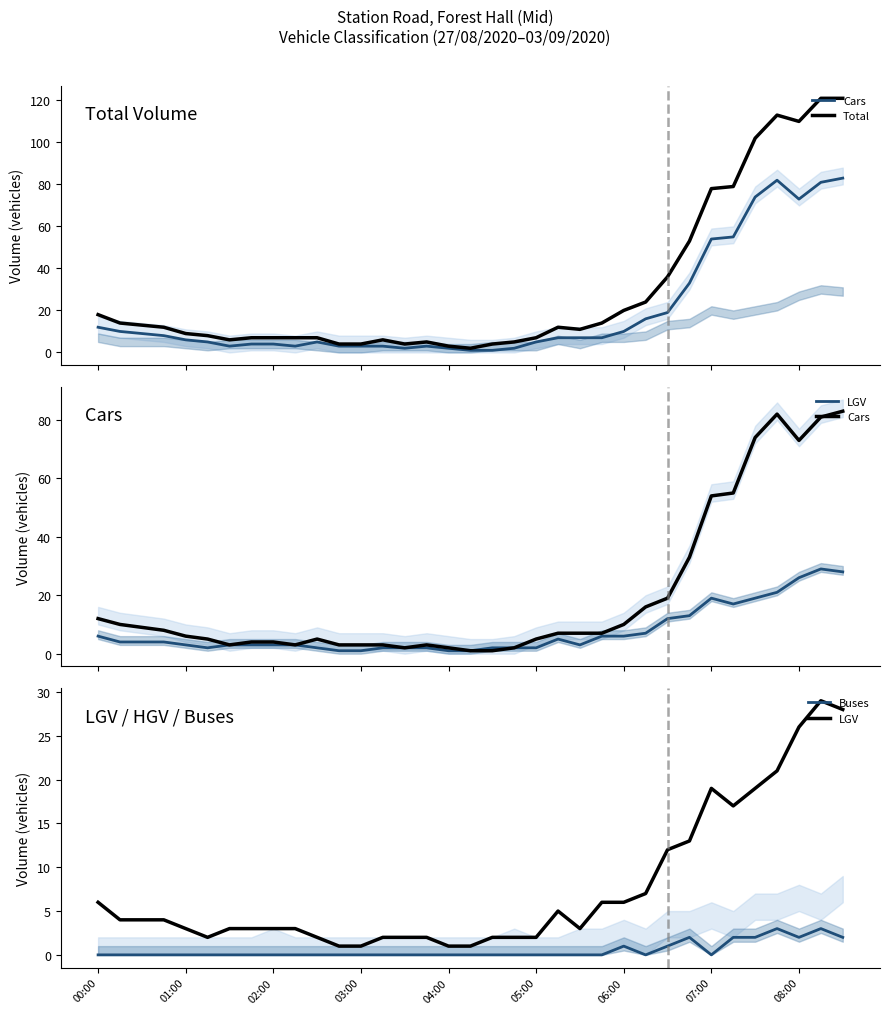

Read the Total value at 08:00, to the nearest 50.

100